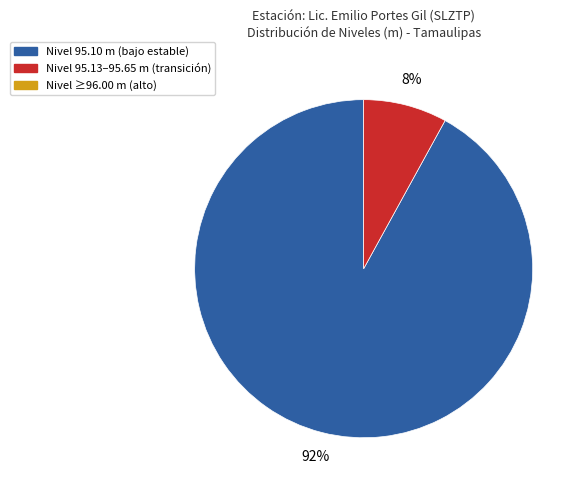

Count the number of slices in the pie.

2